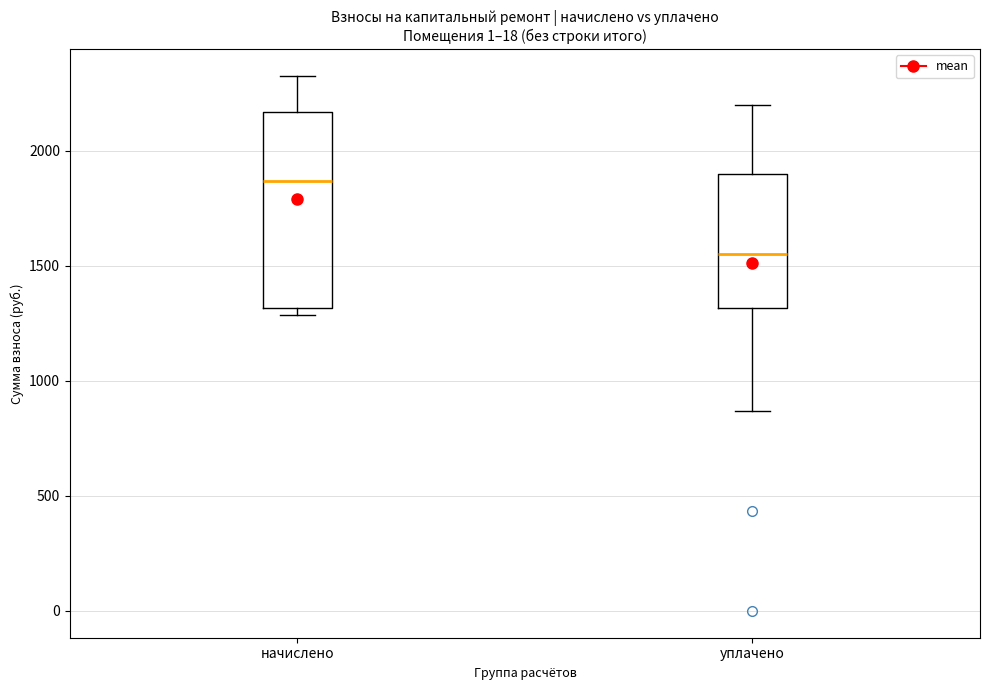

Which box's median line is the highest?

начислено